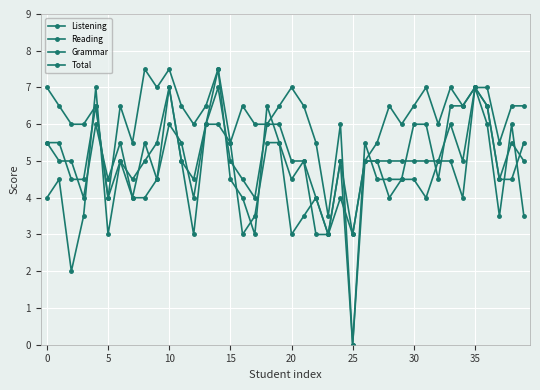

How many lines are shown in the chart?

4